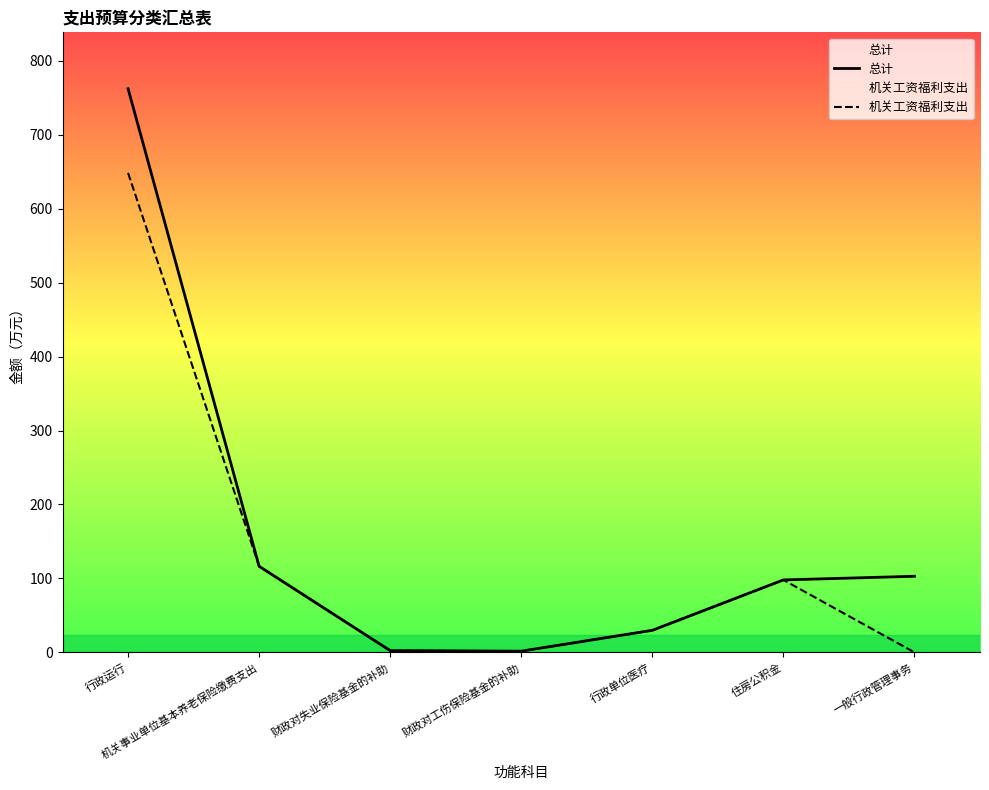

Where does the 机关工资福利支出 series first go above 29?

行政运行